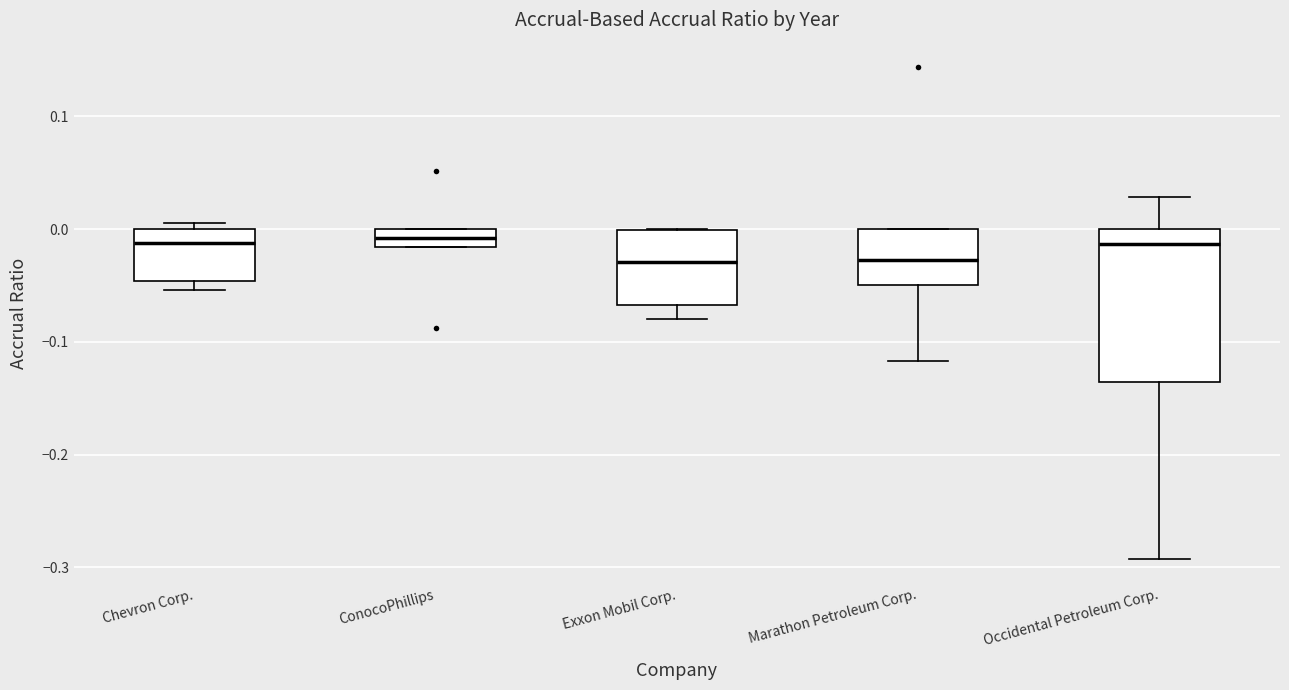

Comparing the boxes themselves (not the whiskers), which one is the tallest?

Occidental Petroleum Corp.